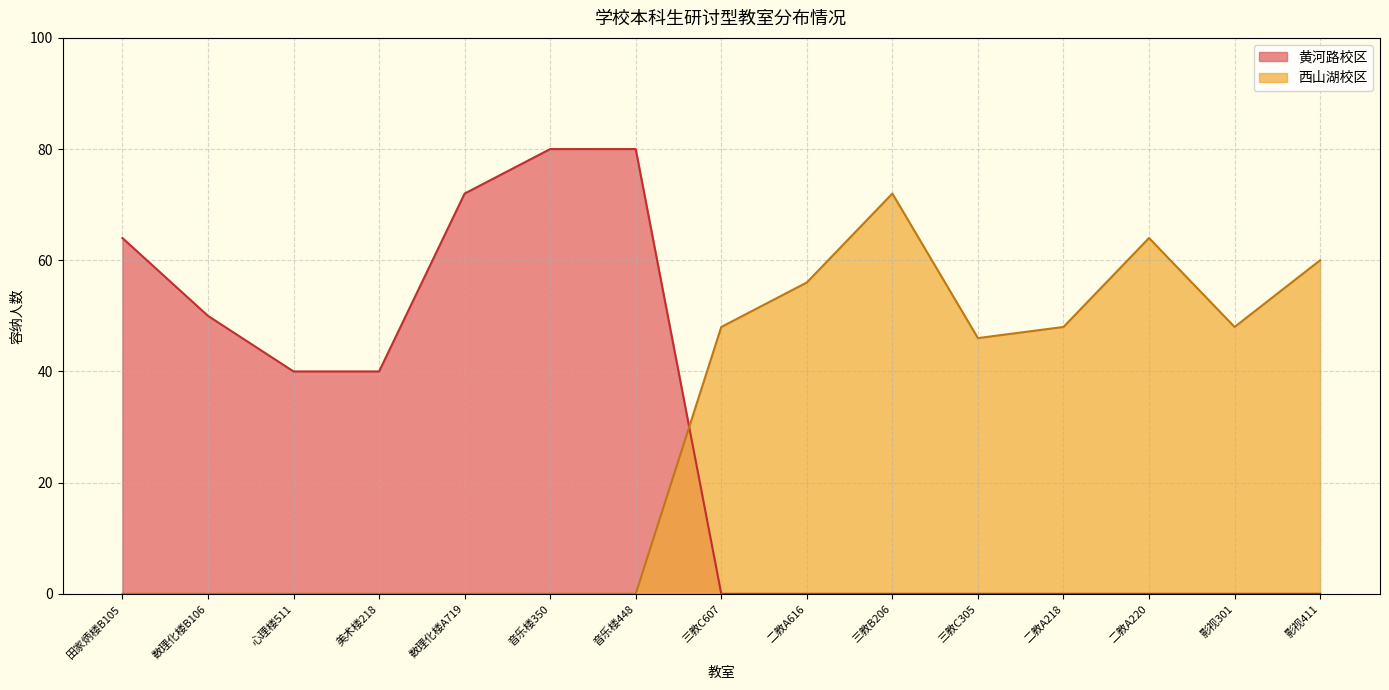

Rank the series by their average value, from lowest to highest.

黄河路校区, 西山湖校区